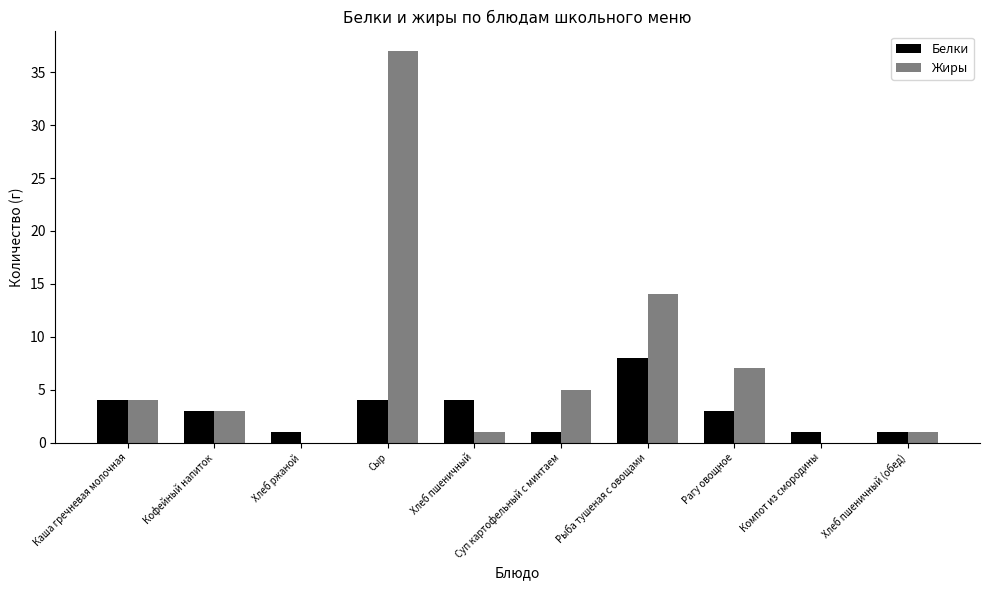

What is the total value across all series at Компот из смородины?

1